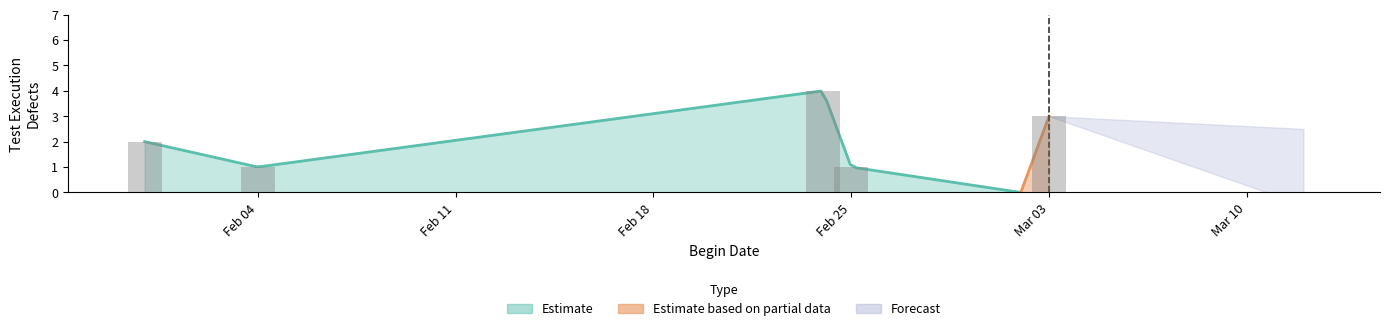

Reading left to right, transcribe all the data shown in this chart.

2020-03-12=0	2020-03-03=3	2020-03-02=0	2020-03-02=0	2020-02-25=1	2020-02-24=4	2020-02-04=1	2020-01-31=2